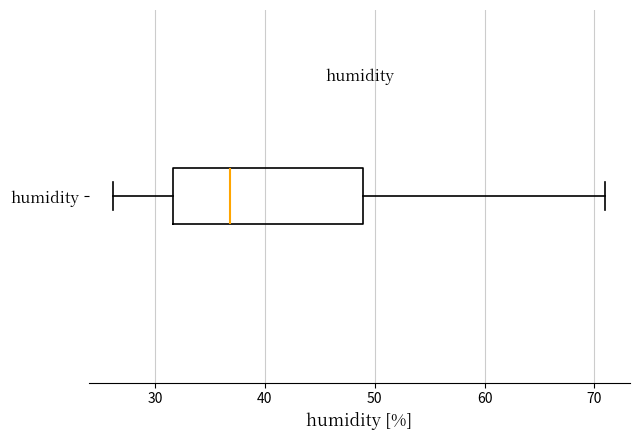

Where is the right edge of the box for humidity on the x-axis? The values are not printed on the chart, so give them approximately, as read against the axis.

49